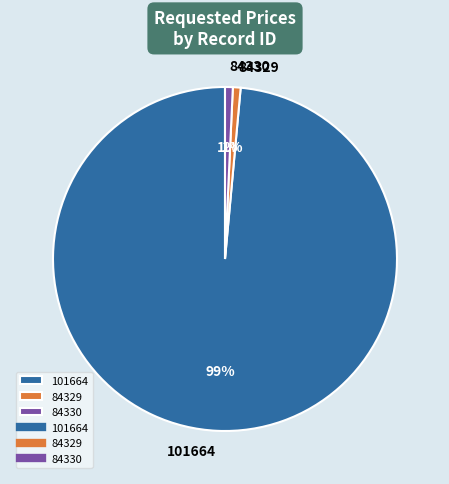

How many segments does this pie chart have?

3